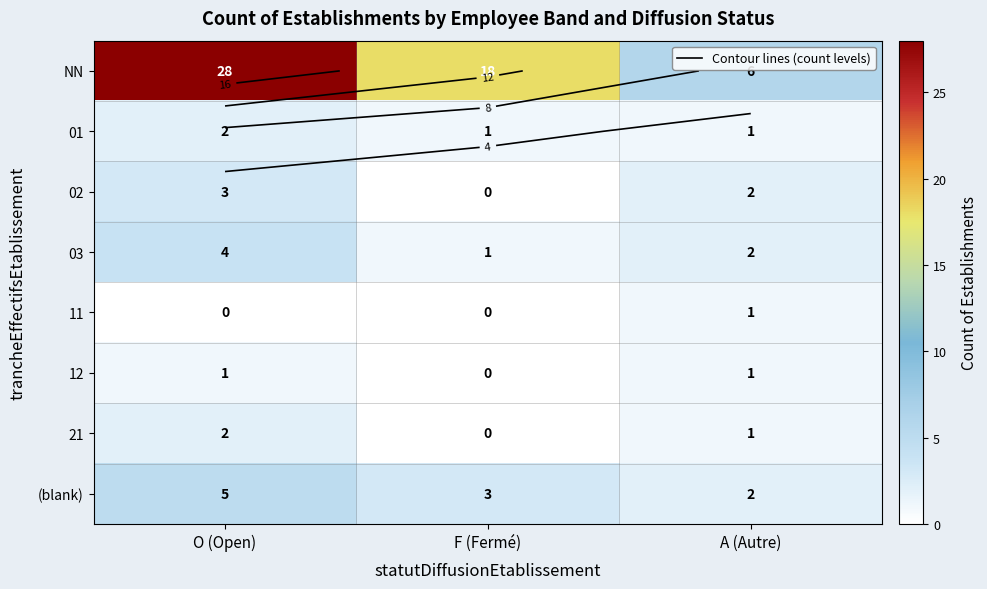

What is the difference between the maximum and minimum values in the 21 series?

2